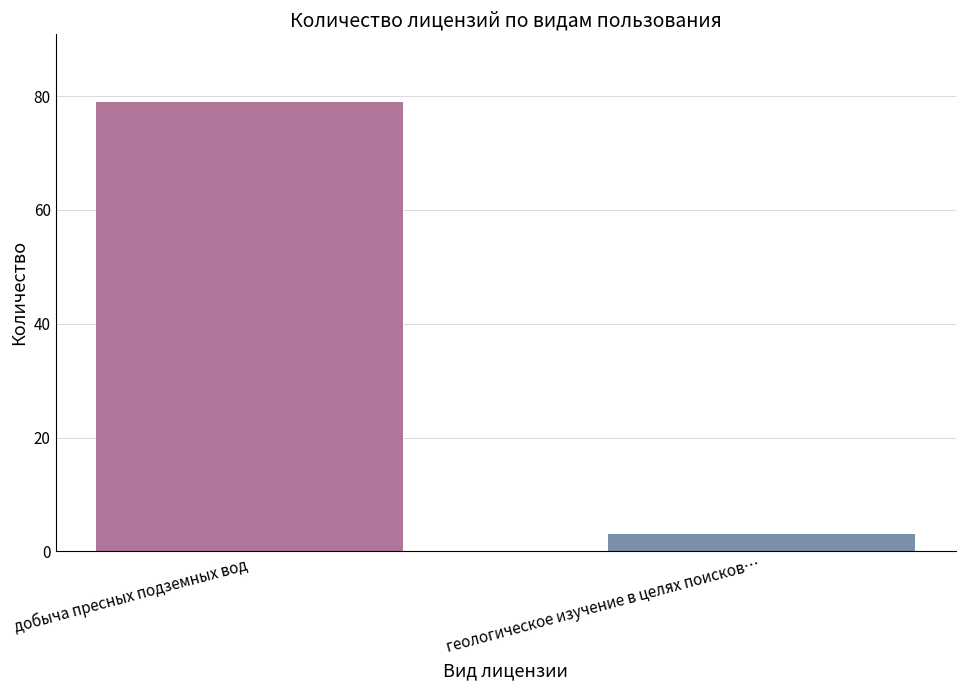

Are the bars horizontal?

No